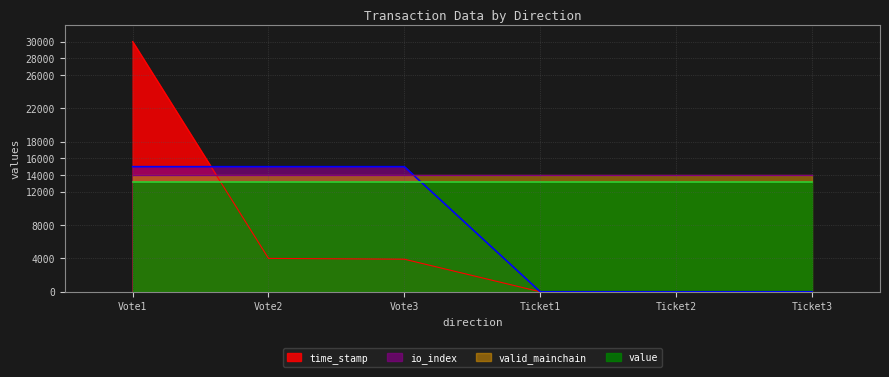

At which category does the chart reach its peak across all series?

Vote1